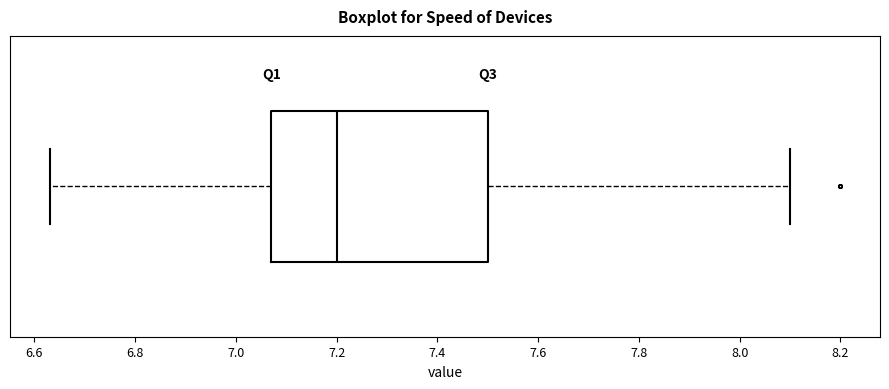

Transcribe this box plot: give where the median line is, the range the box spans, and where the two whiskers end, as read against the x-axis. The values are not printed on the chart, so give them approximately, as read against the axis.

median 7.20, box 7.08 to 7.50, whiskers 6.64 to 8.10